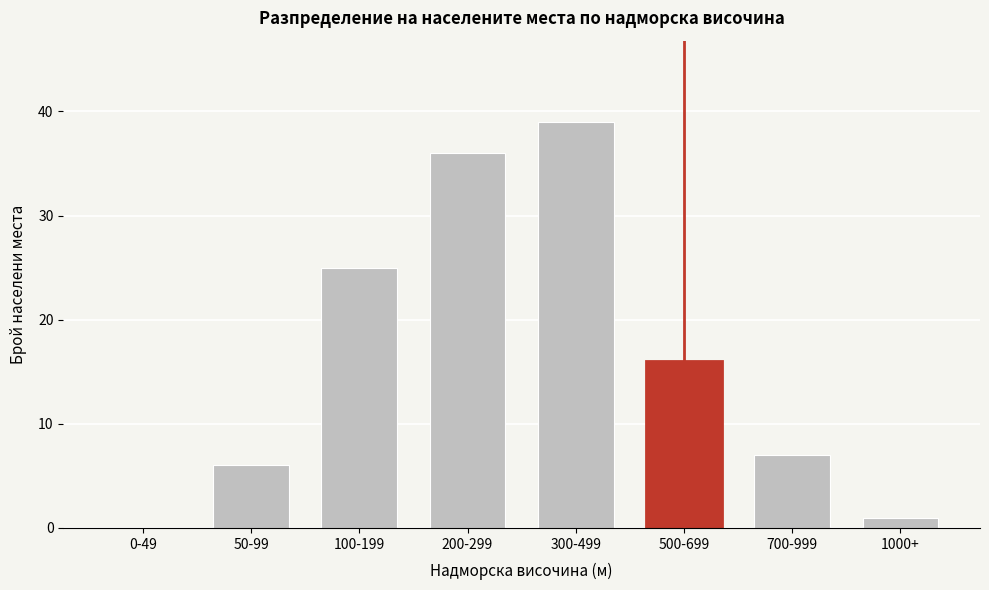

Reading right to left, list all the values displayed in this chart.

1000+=1	700-999=7	500-699=16	300-499=39	200-299=36	100-199=25	50-99=6	0-49=0